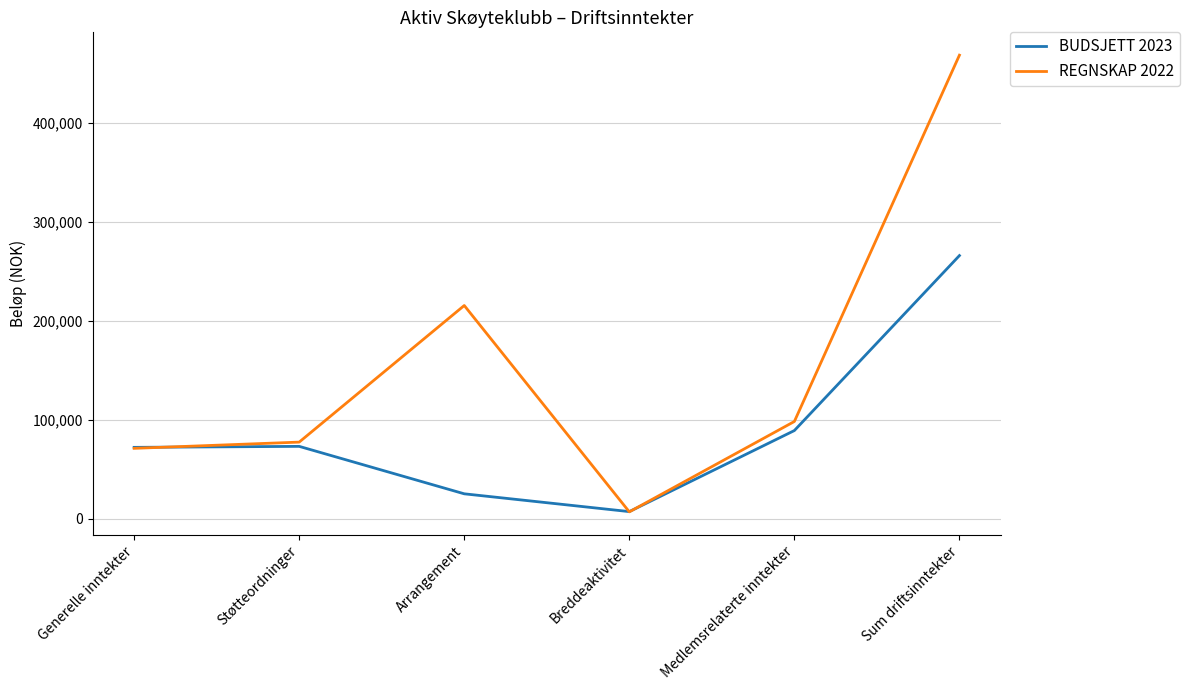

How many lines are shown in the chart?

2